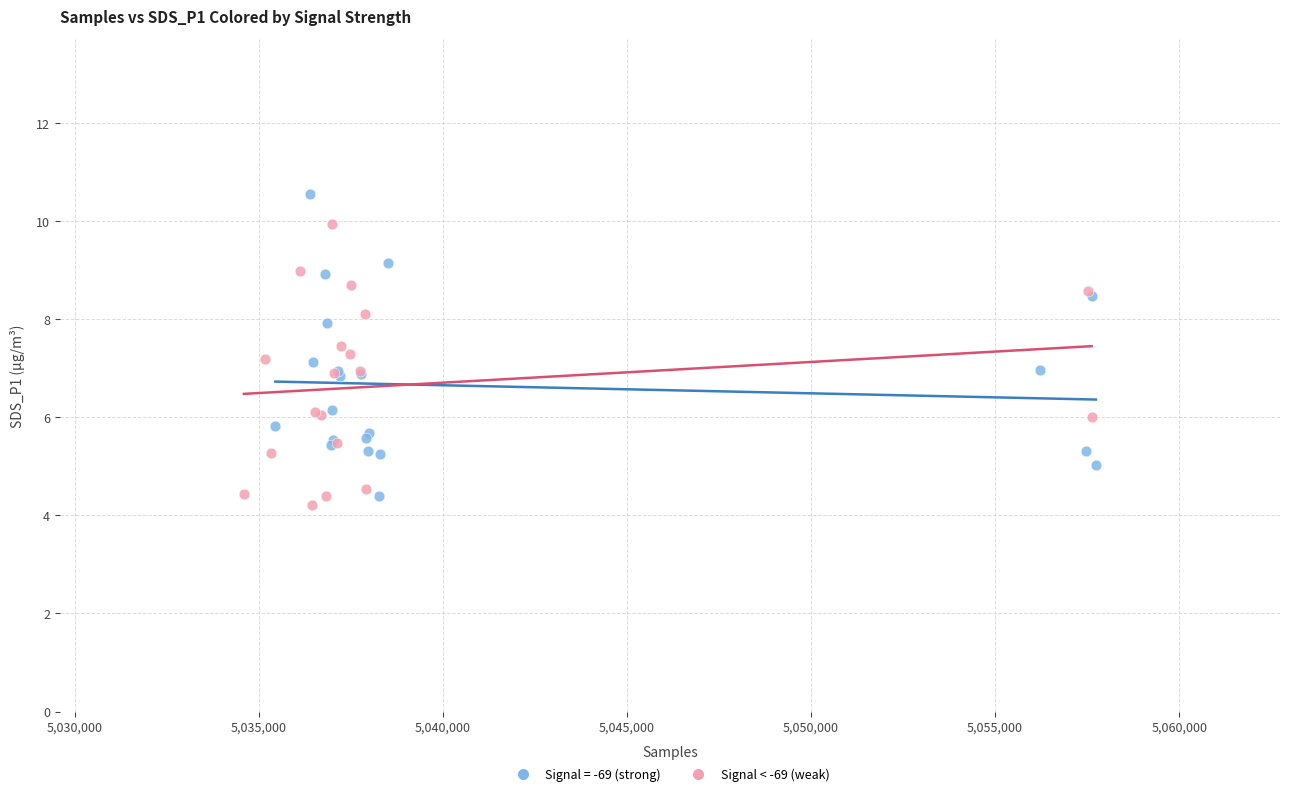

Which series reaches the maximum Y coordinate?

Signal = -69 (strong)